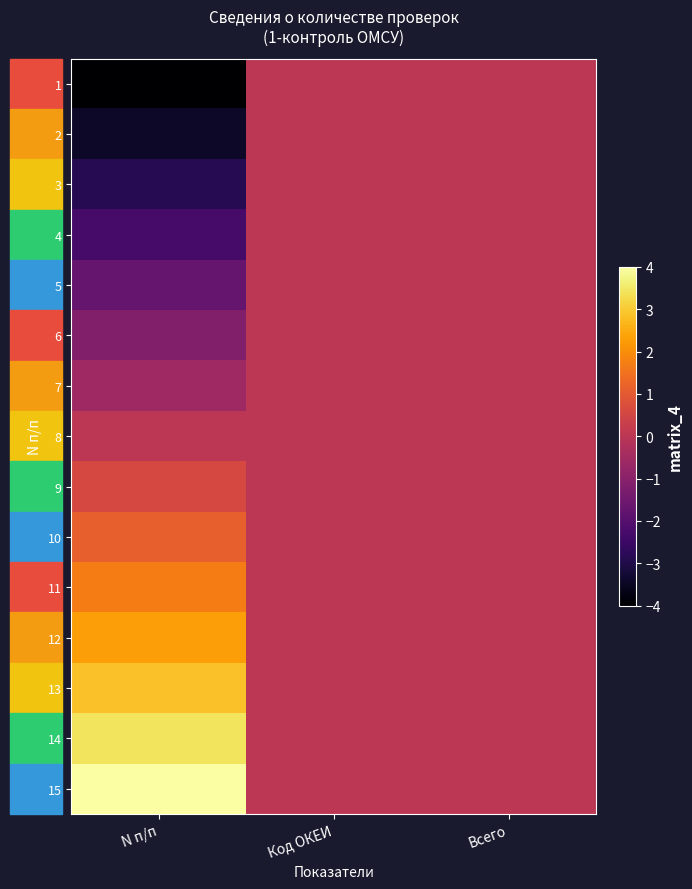

At Код ОКЕИ, list the series in order from largest to smallest.

1, 2, 3, 4, 5, 6, 7, 8, 9, 10, 11, 12, 13, 14, 15